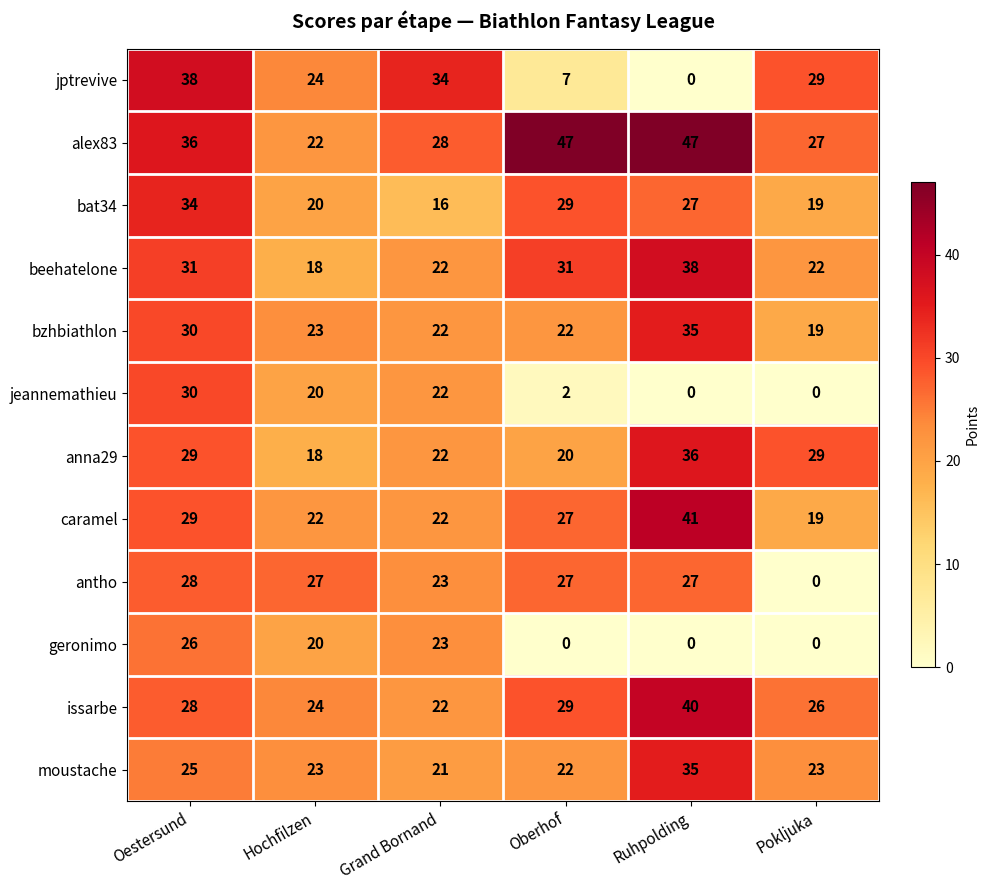

What value does the jeannemathieu series have at Hochfilzen, to the nearest 5?

20